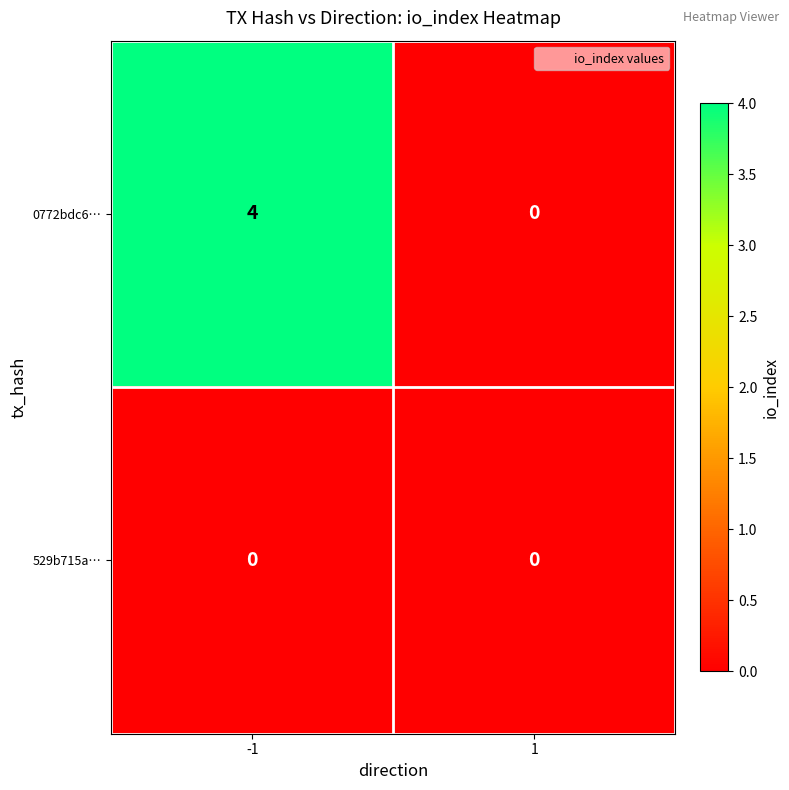

Which series has the widest spread of values?

0772bdc6…